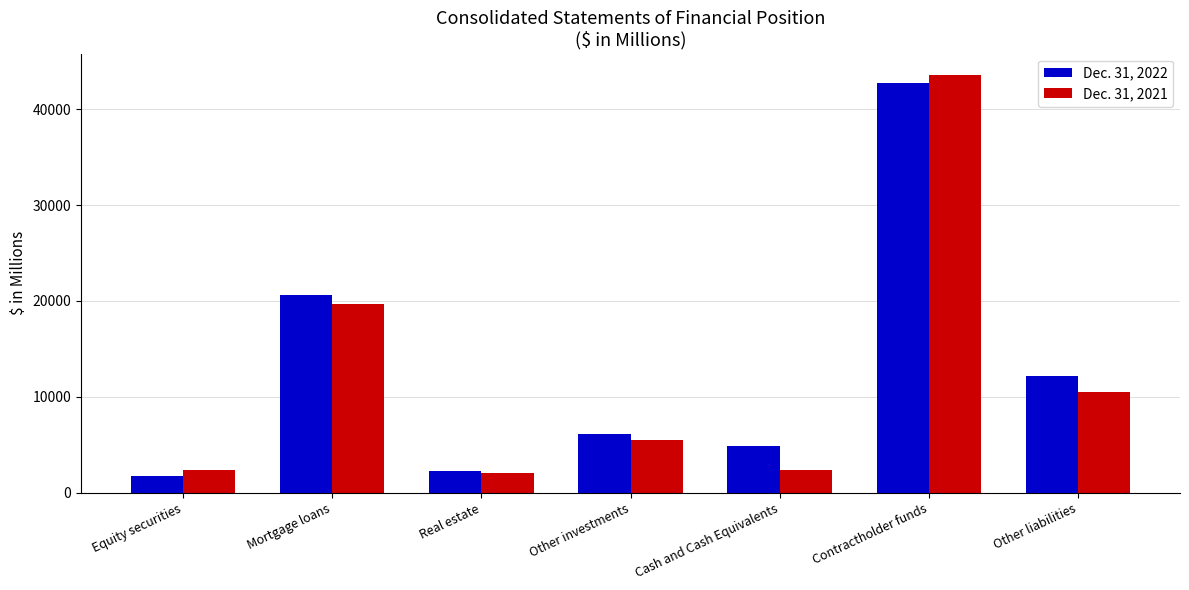

What is the difference between the highest and lowest values at Cash and Cash Equivalents?

2516.0